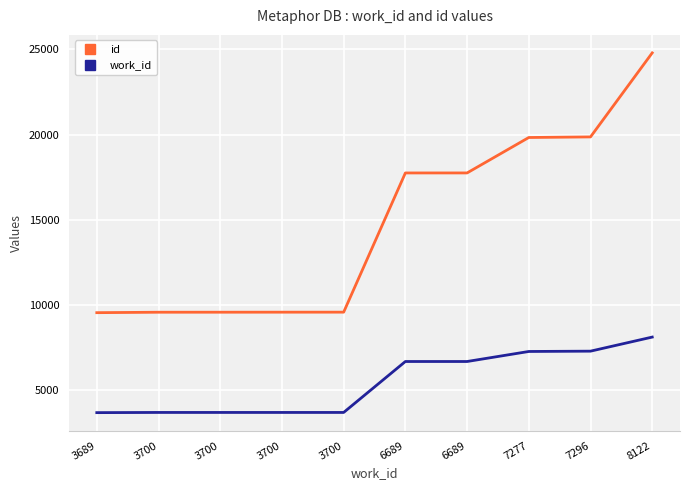

Is it true that work_id equals 7296 at 7296?

True